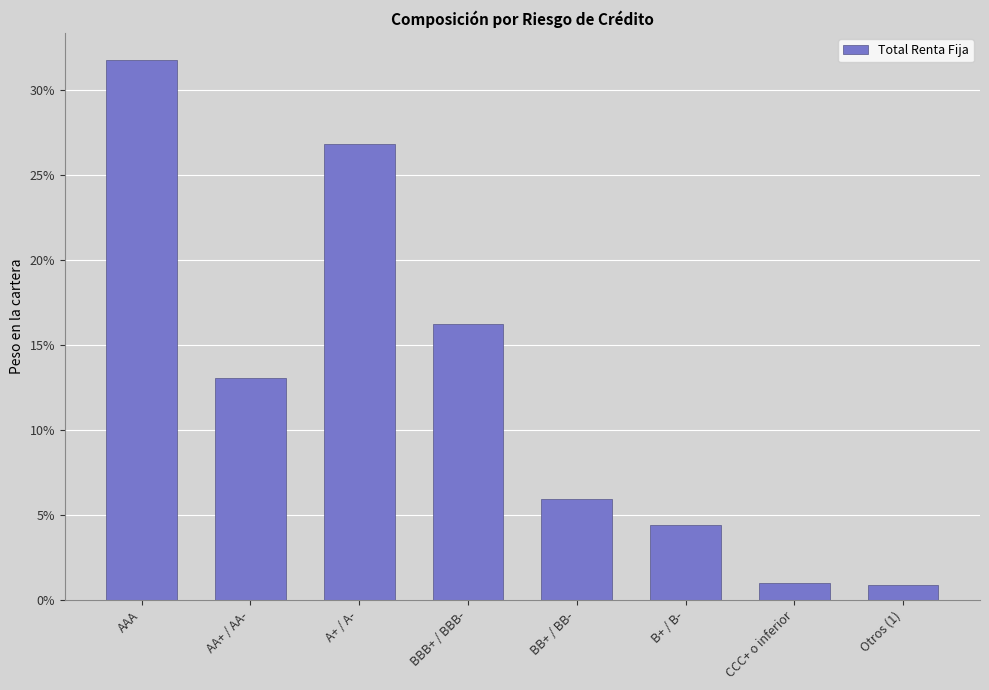

Between Otros (1) and BB+ / BB-, which is larger?

BB+ / BB-